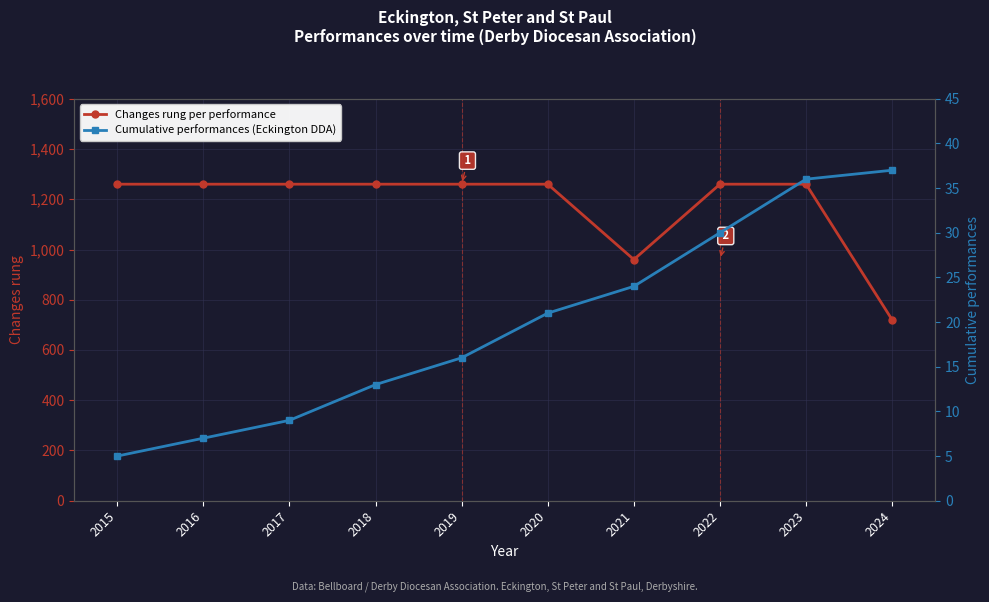

What is the average value of the Changes rung per performance series?

1176